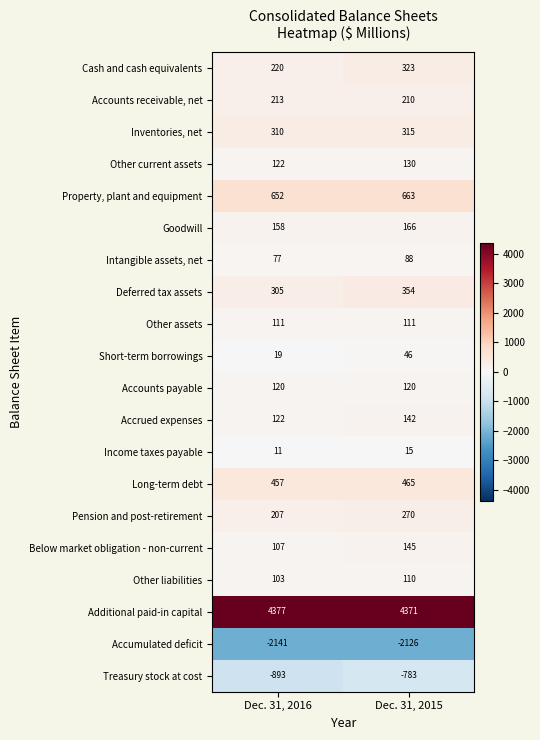

What is the spread (max minus min) of values at Dec. 31, 2015?

6497